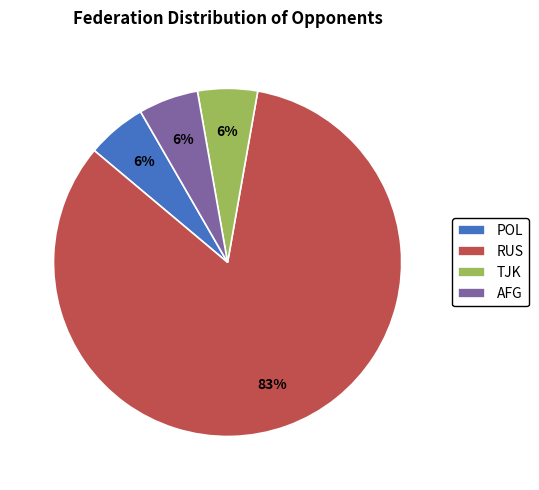

To the nearest percent, what is the average slice percentage?

25%